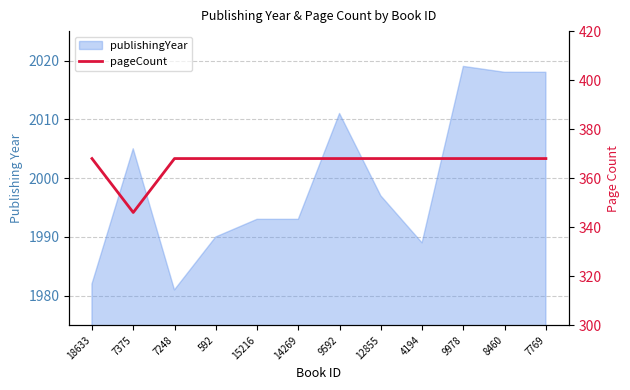

Count the number of categories in the chart.

12